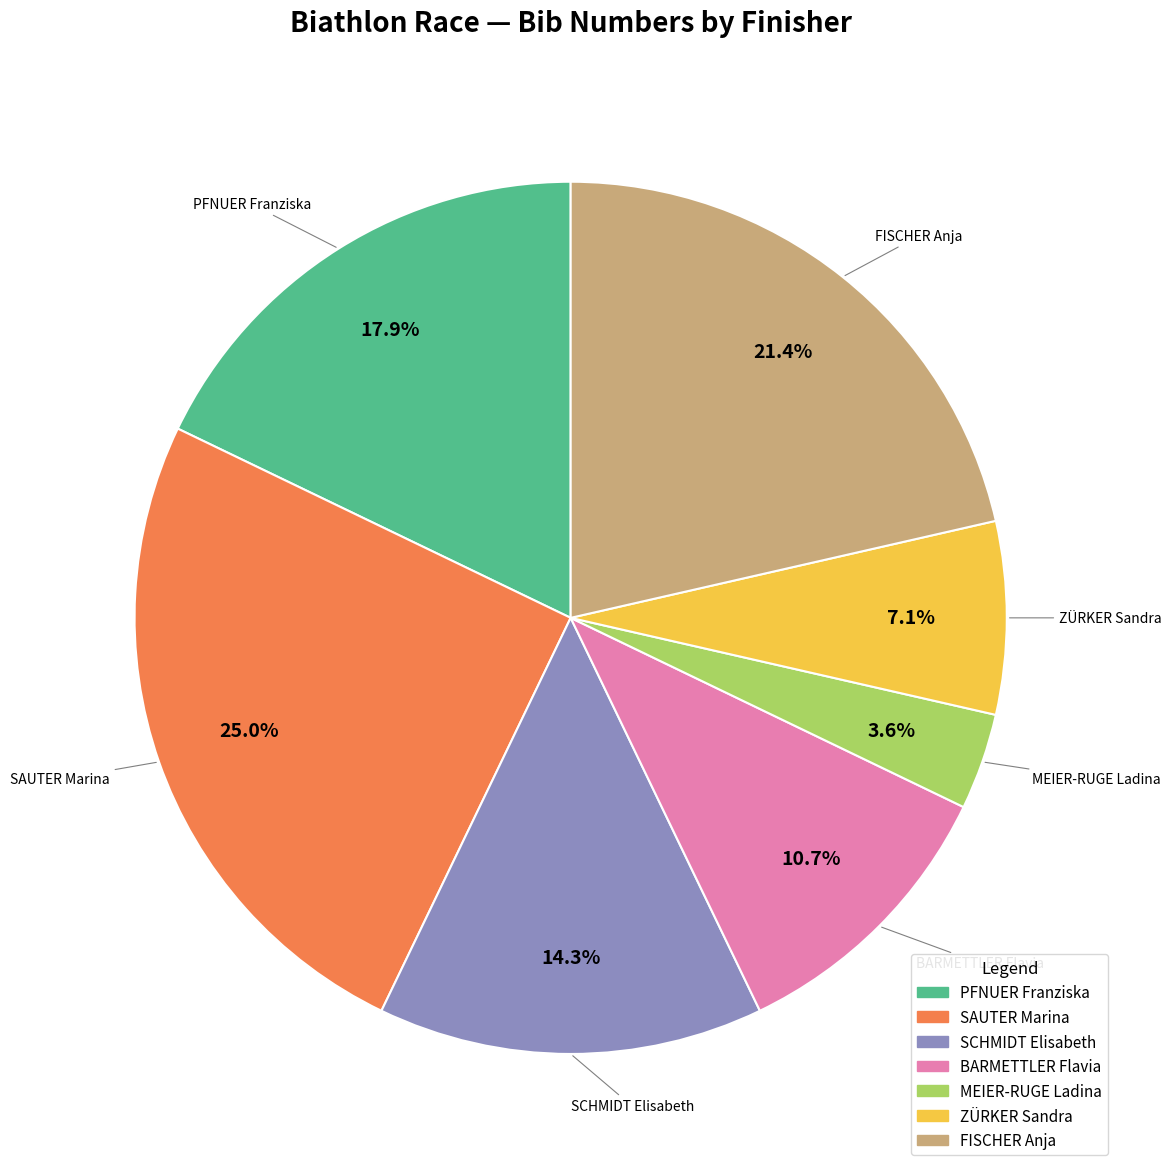

Which category has the smallest portion of the pie?

MEIER-RUGE Ladina